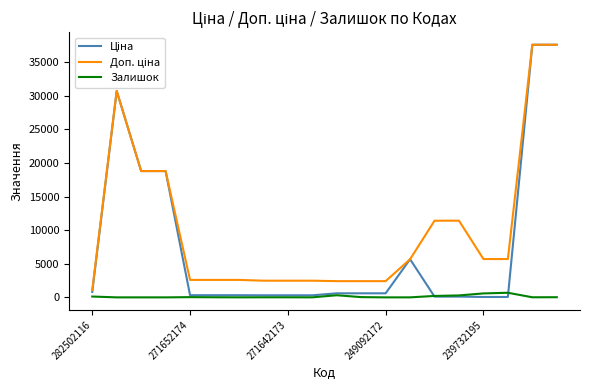

What is the value of the Ціна point at the 7th from the left?

324.8